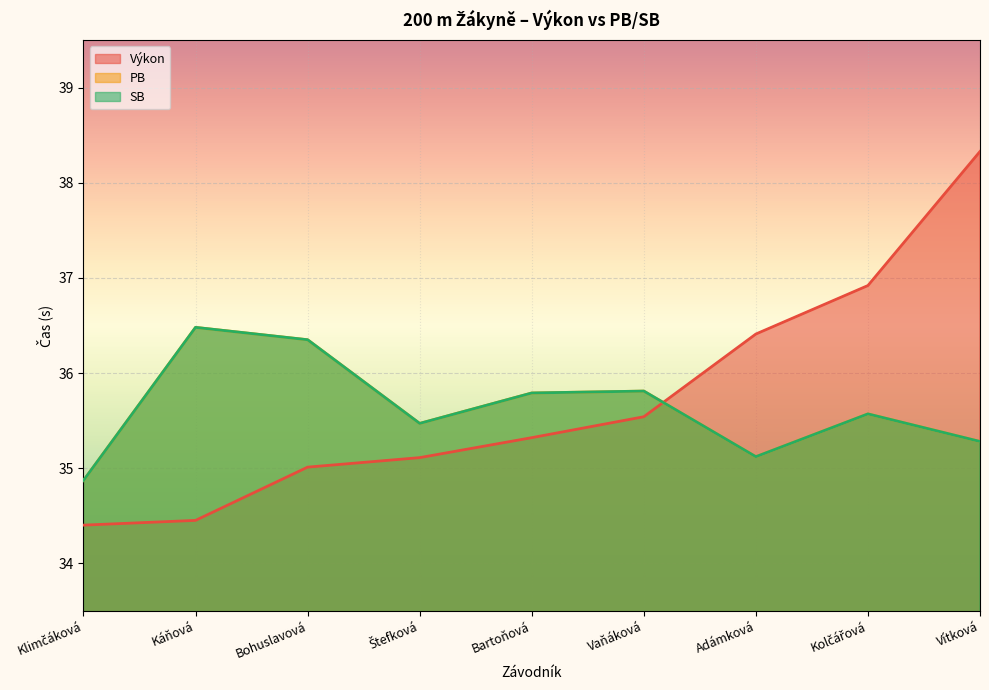

Is it true that Výkon equals 34.5 at Káňová?

True